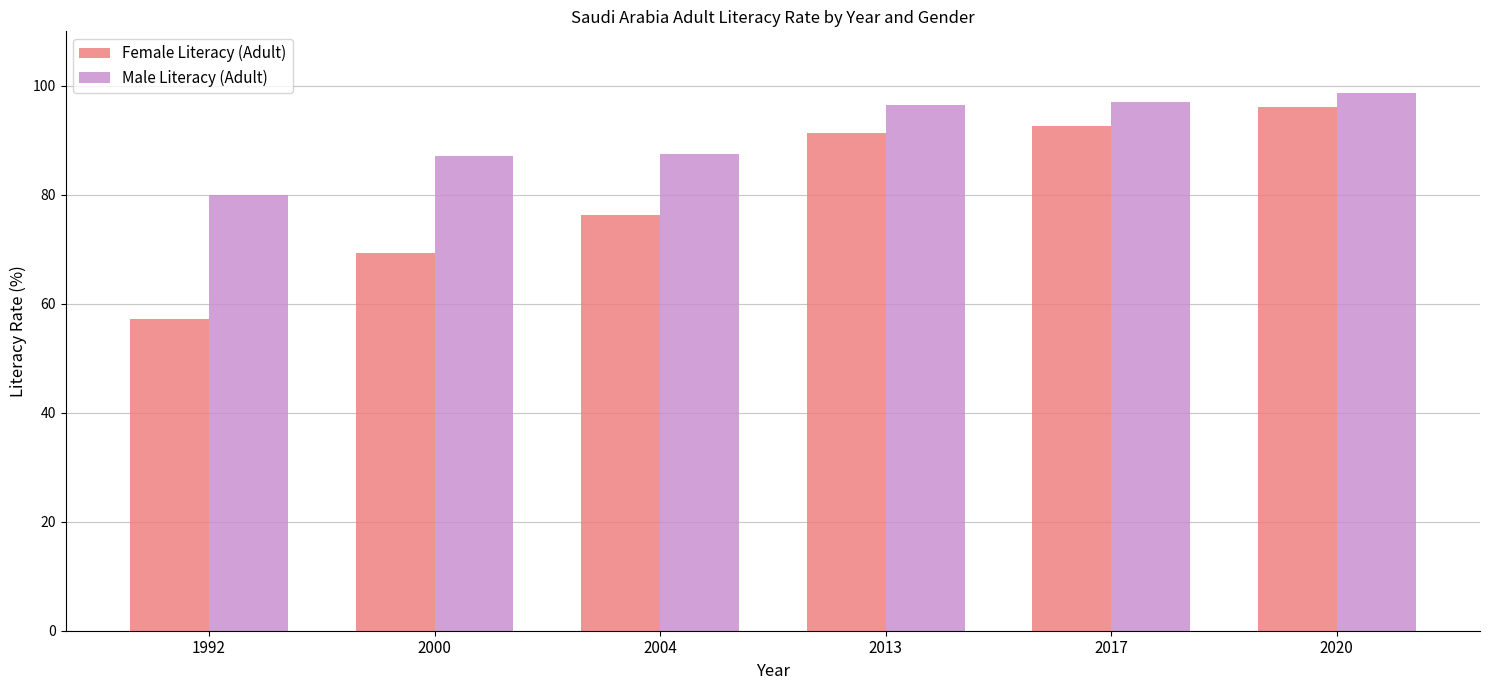

At which category is the sum across all series the highest?

2020